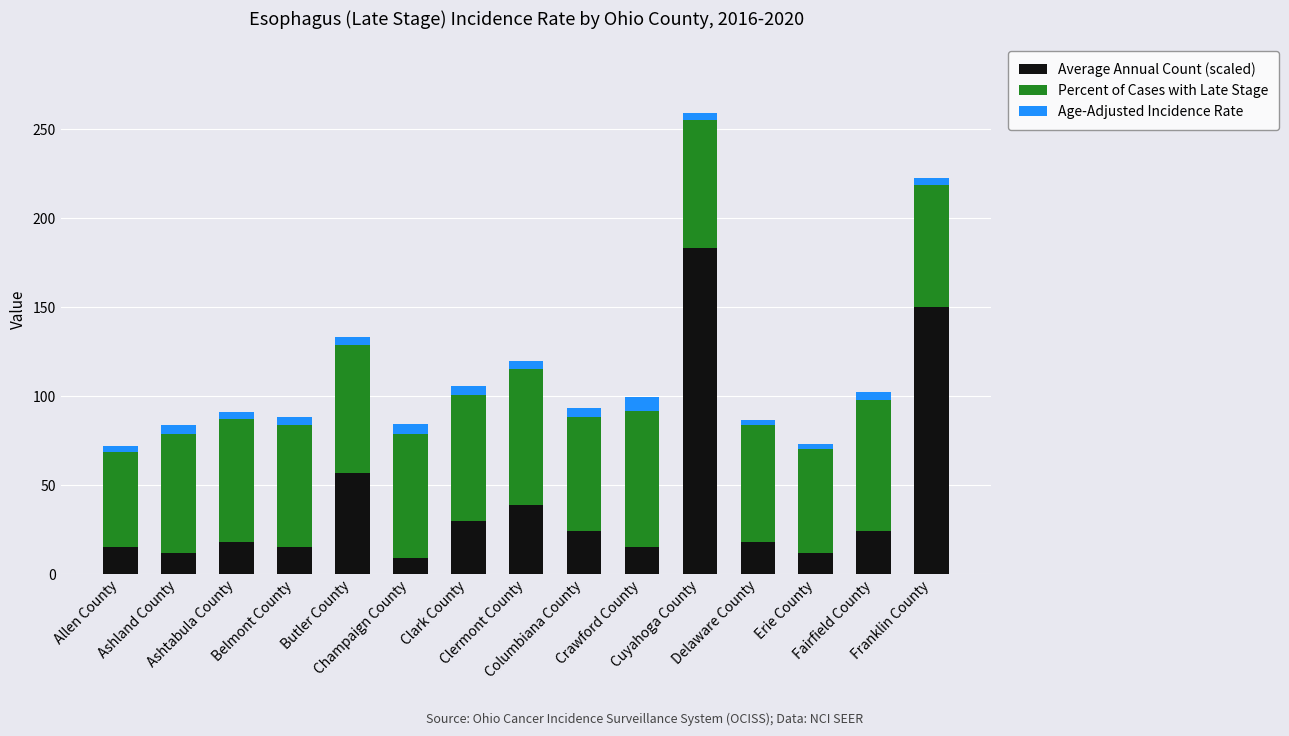

True or false: Average Annual Count (scaled) has a value of 15.0 at Allen County.

True